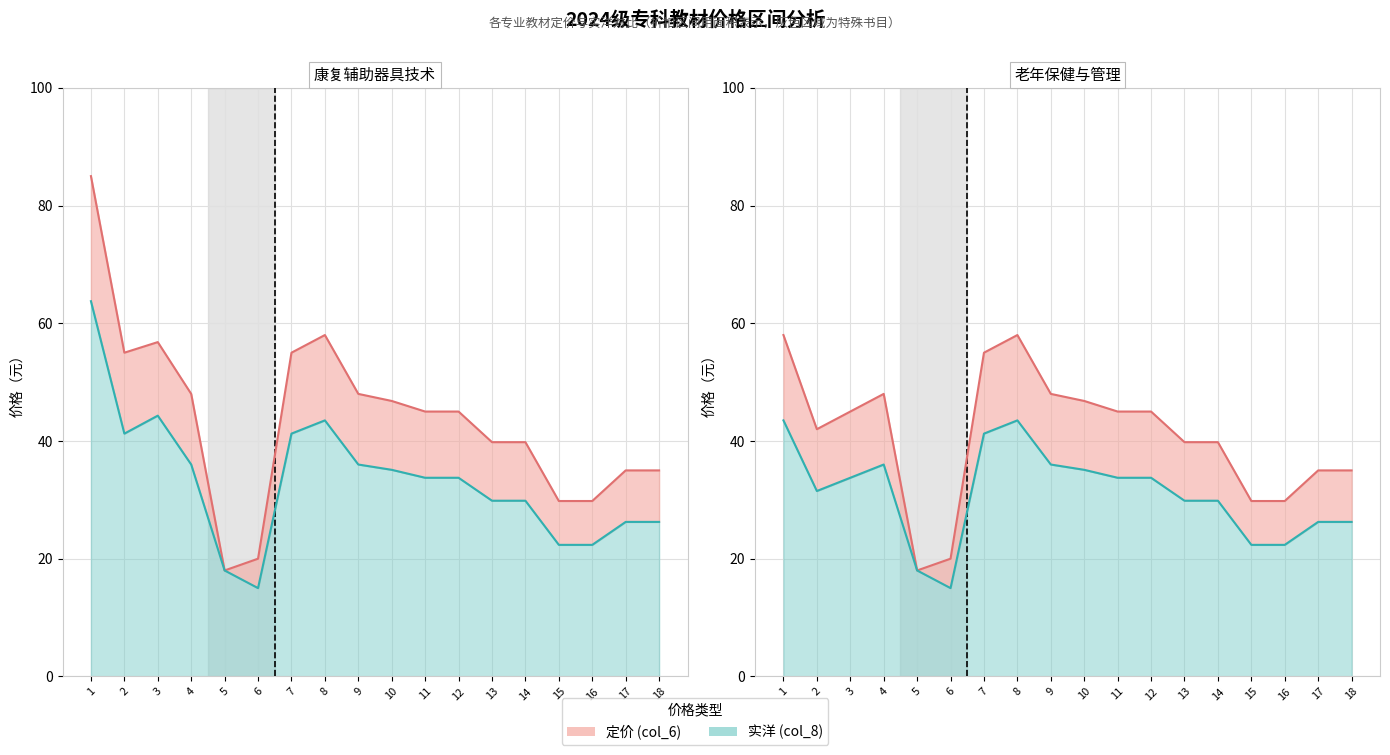

Which has a higher value, 3 or 14?

3